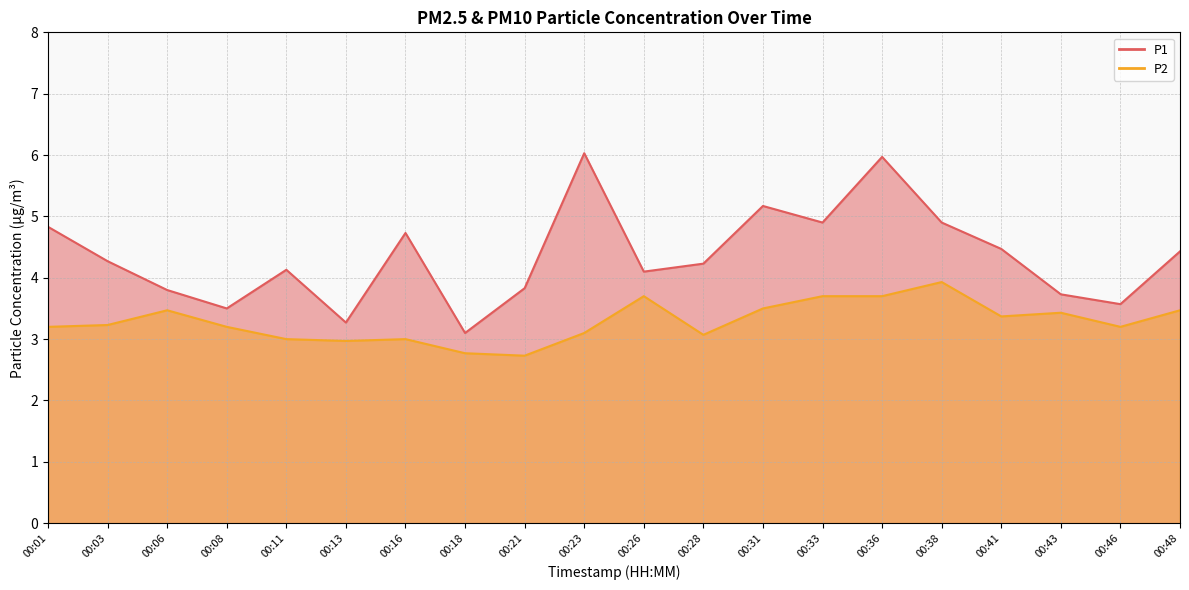

What is the approximate value of P2 at 00:16?

3.0